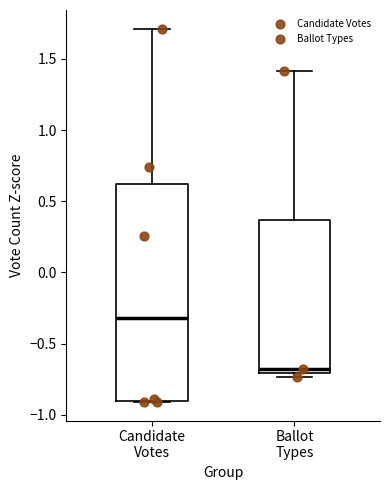

Reading left to right, transcribe this box plot: for each box, give where its median line is, the range the box spans, and where its two whiskers end, as read against the y-axis. The values are not printed on the chart, so give them approximately, as read against the axis.

Candidate Votes: median -0.30, box -0.90 to 0.60, whiskers -0.90 to 1.70
Ballot Types: median -0.70 (just above the box's lower edge), box -0.70 to 0.35, whiskers -0.75 to 1.40